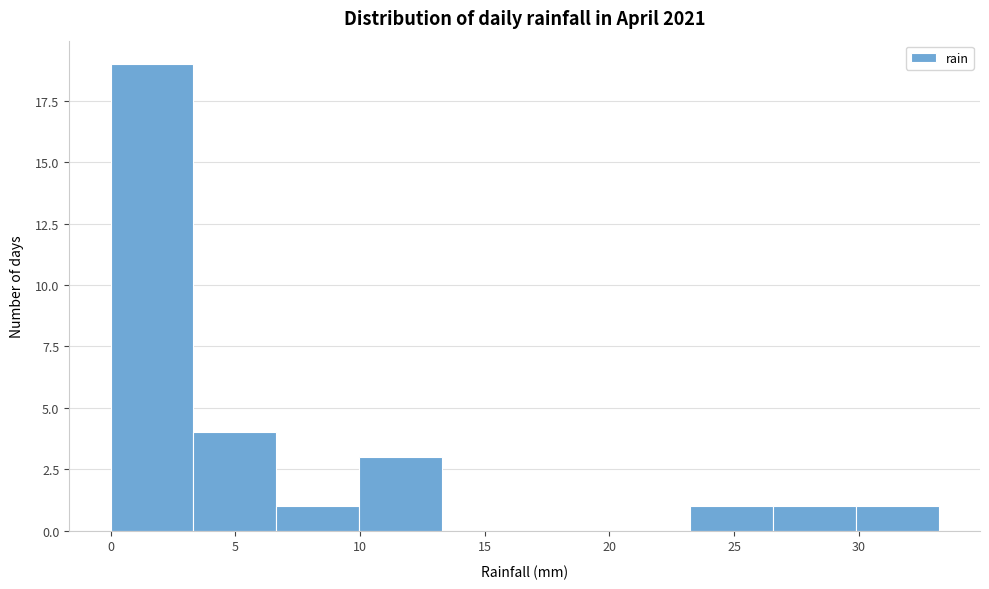

Reading left to right, list every bar in this chart as the range it spans on the x-axis followed by its height. Neither the bar edges nor the heights are printed on the chart, so give them approximately, as read against the axes.

0.0 to 3.5: 19
3.5 to 6.5: 4
6.5 to 10.0: 1
10.0 to 13.5: 3
13.5 to 16.5: 0
16.5 to 20.0: 0
20.0 to 23.0: 0
23.0 to 26.5: 1
26.5 to 30.0: 1
30.0 to 33.0: 1